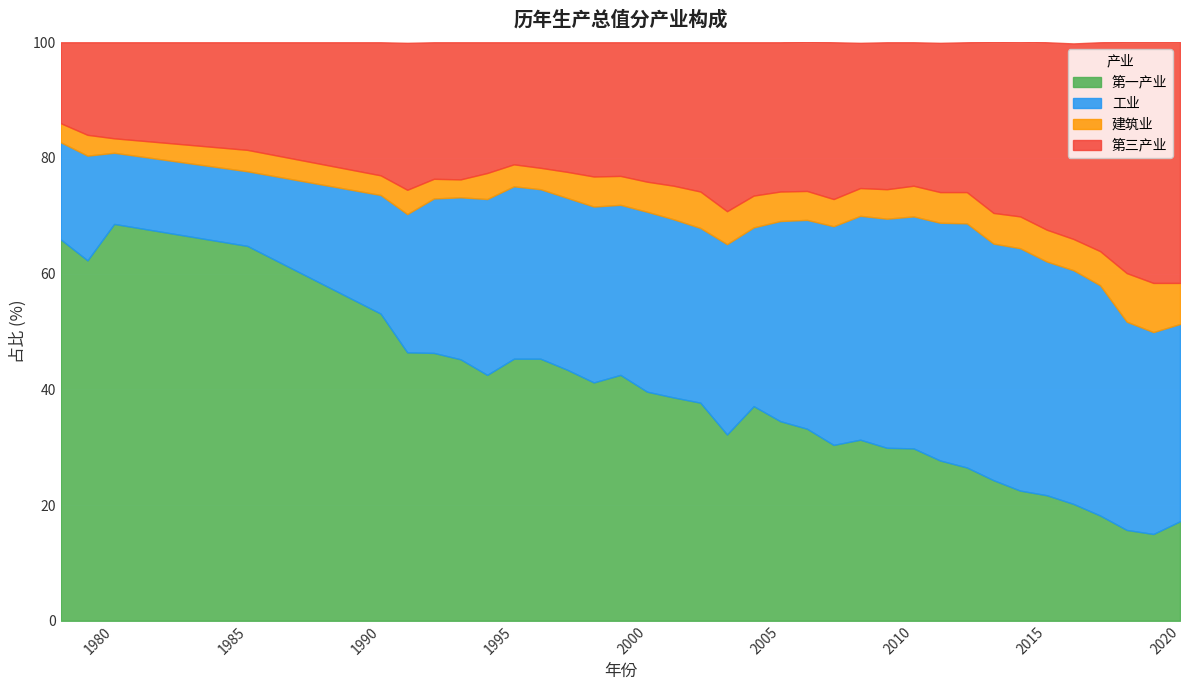

What is the lowest value of the 第一产业 series?

15.0